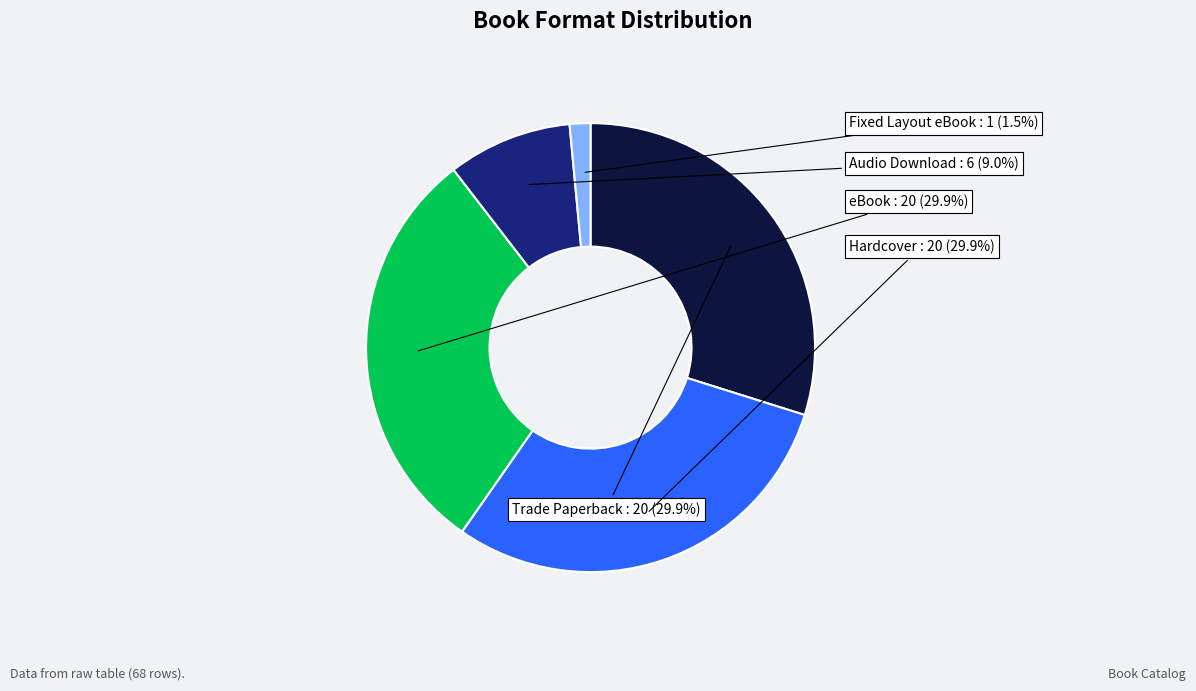

Which slice is the smallest?

Fixed Layout eBook